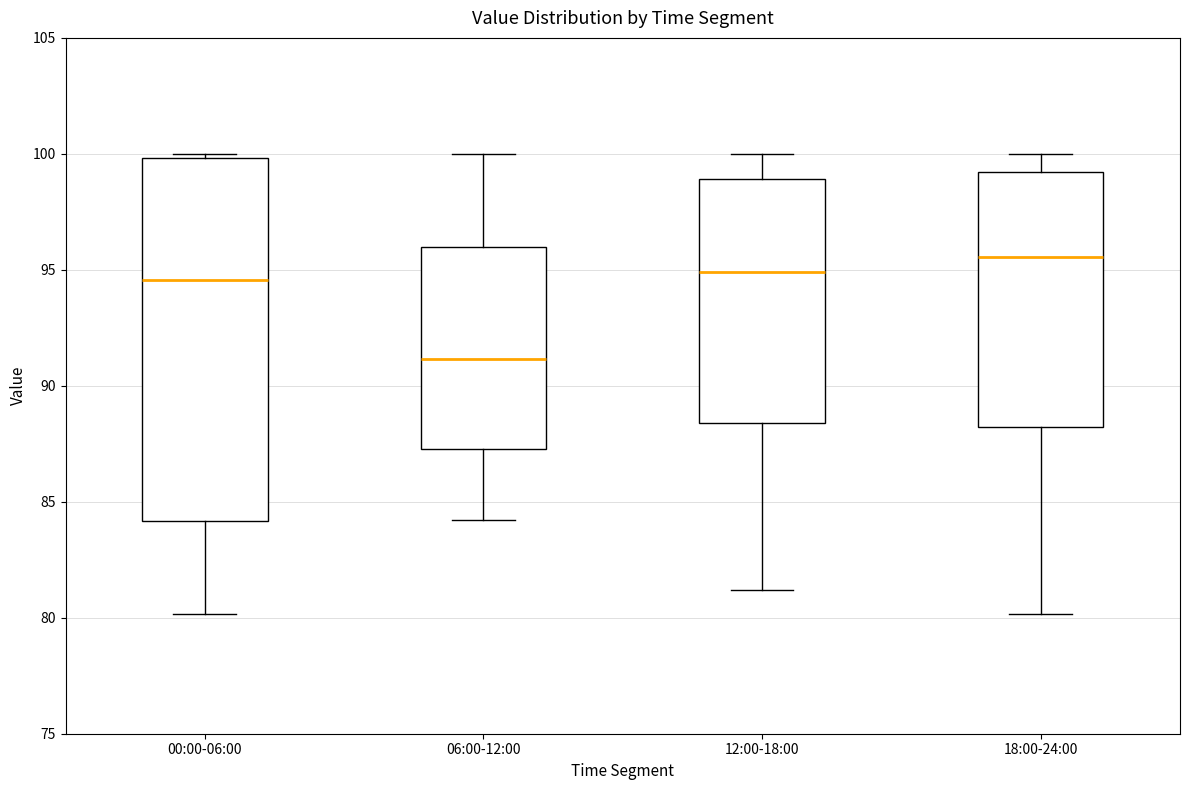

Reading left to right, read every box against the y-axis: the position of its median line, the range the box covers, and the ends of its whiskers. The values are not printed on the chart, so give them approximately, as read against the axis.

00:00-06:00: median 94.5, box 84.0 to 100.0, whiskers 80.0 to 100.0 (just above the box's upper edge)
06:00-12:00: median 91.0, box 87.5 to 96.0, whiskers 84.0 to 100.0
12:00-18:00: median 95.0, box 88.5 to 99.0, whiskers 81.0 to 100.0
18:00-24:00: median 95.5, box 88.0 to 99.0, whiskers 80.0 to 100.0